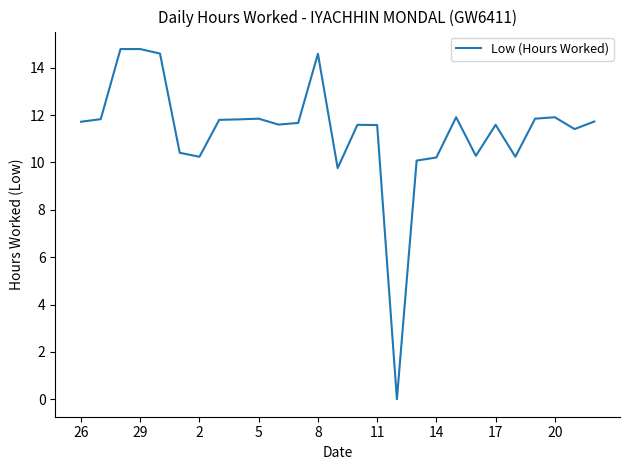

What is the greatest value displayed?

14.8